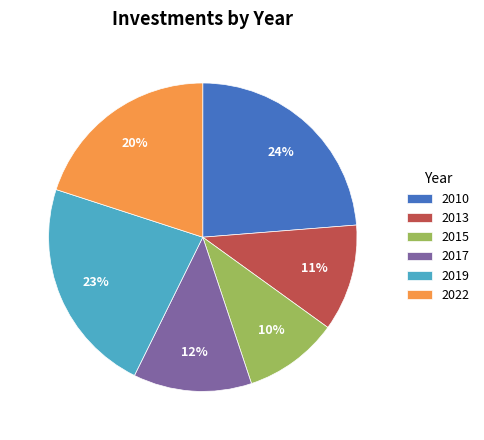

To the nearest percent, what is the difference between the largest and smallest slice percentages?

14%